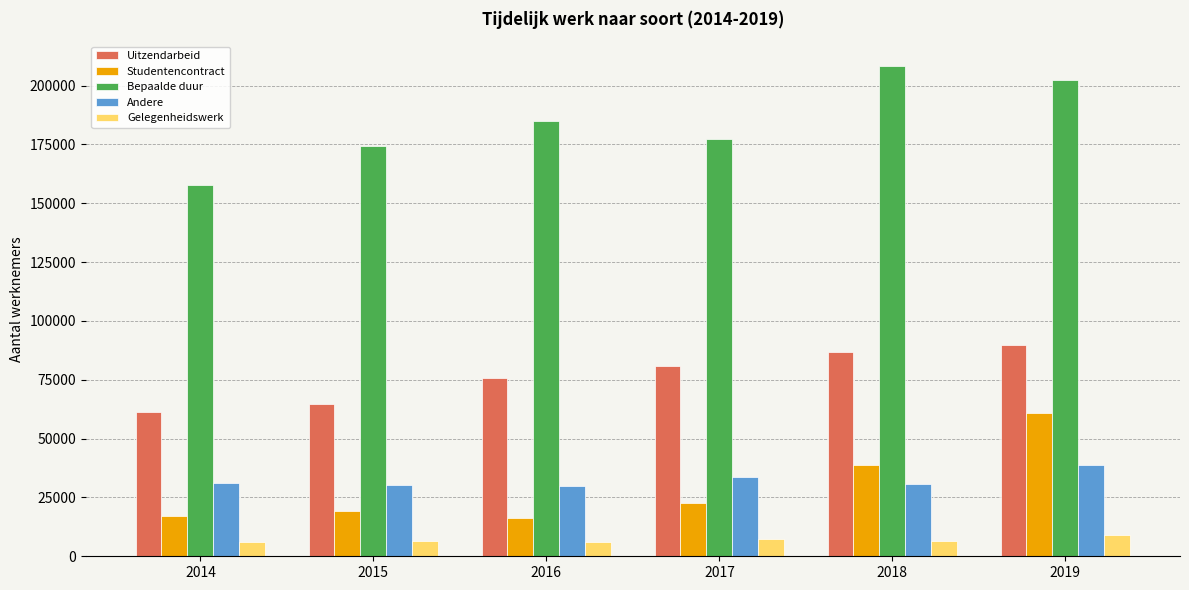

At which label is Studentencontract closest to 38453?

2018